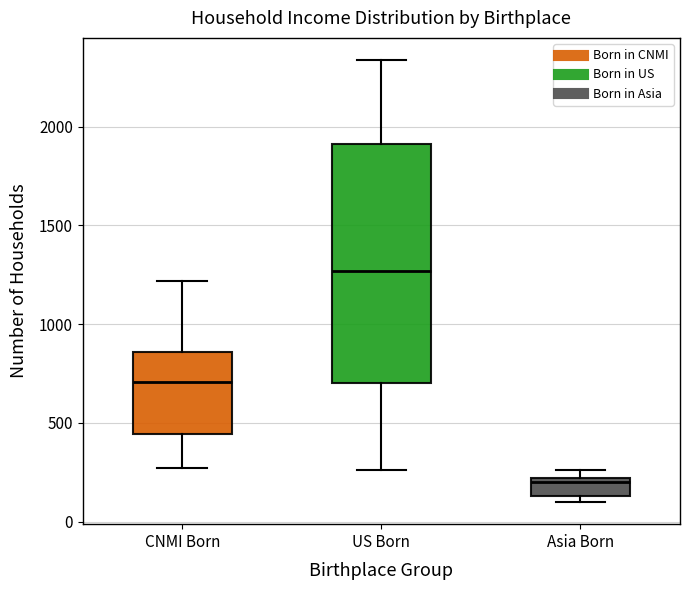

Which box is the tallest, from its lower edge to its upper edge?

US Born